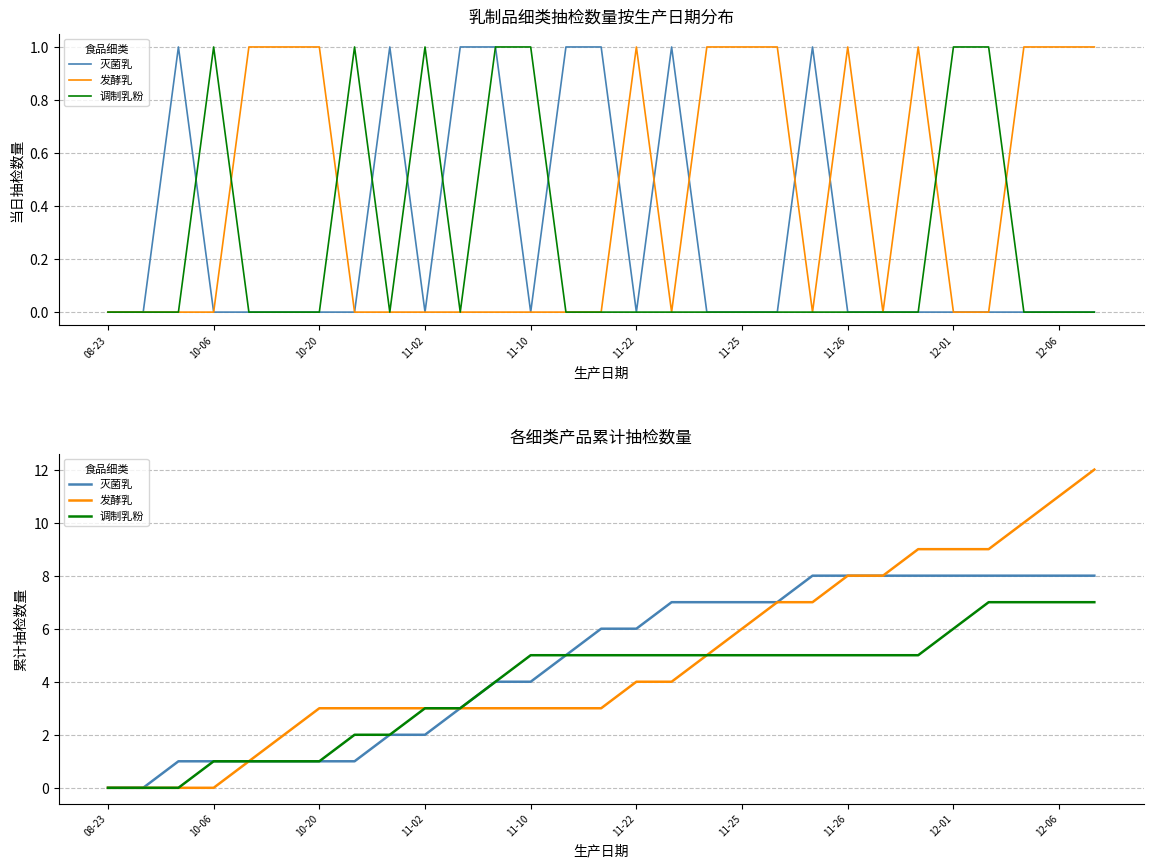

What value does the 调制乳粉 series have at 10-06?

1